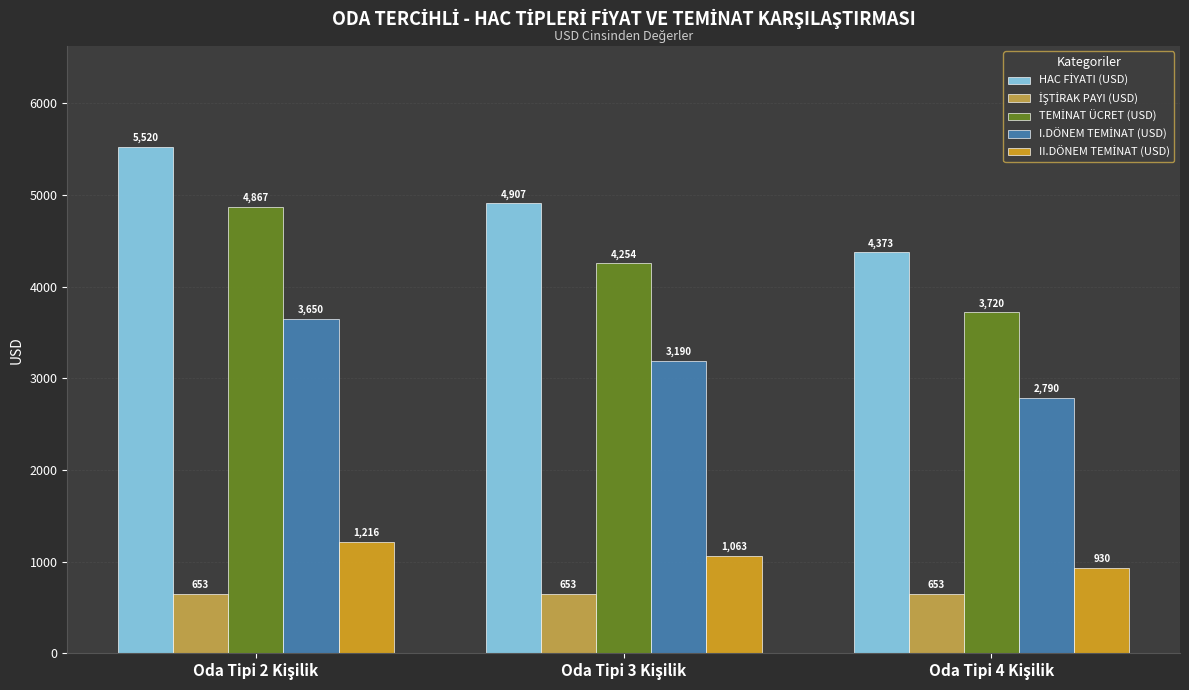

Is it true that TEMİNAT ÜCRET (USD) equals 4254.0 at Oda Tipi 3 Kişilik?

True